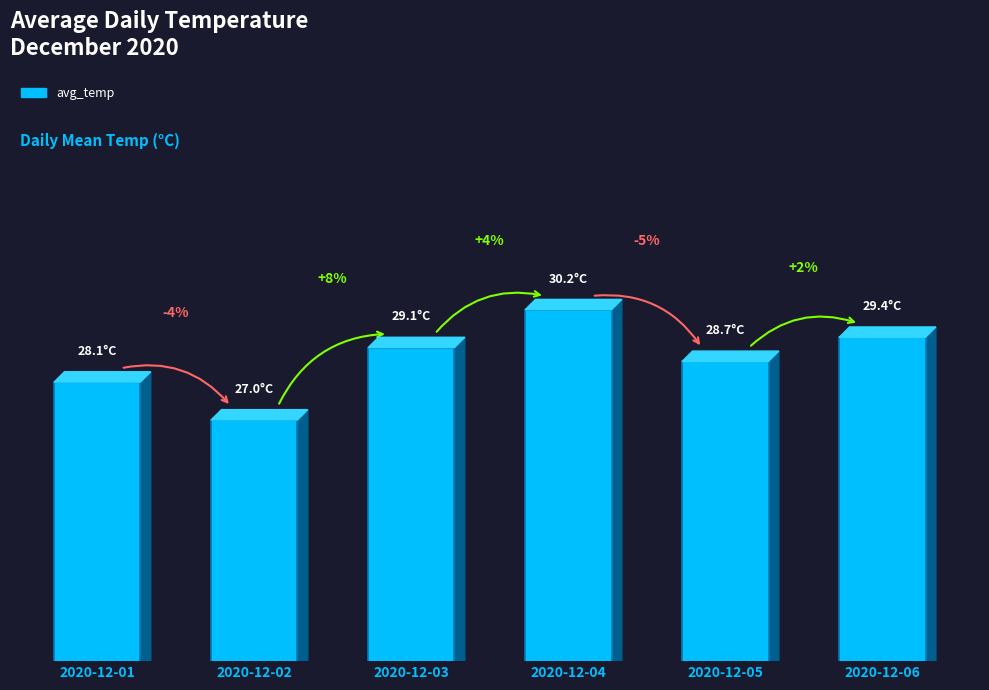

How many data points are less than 29?

3